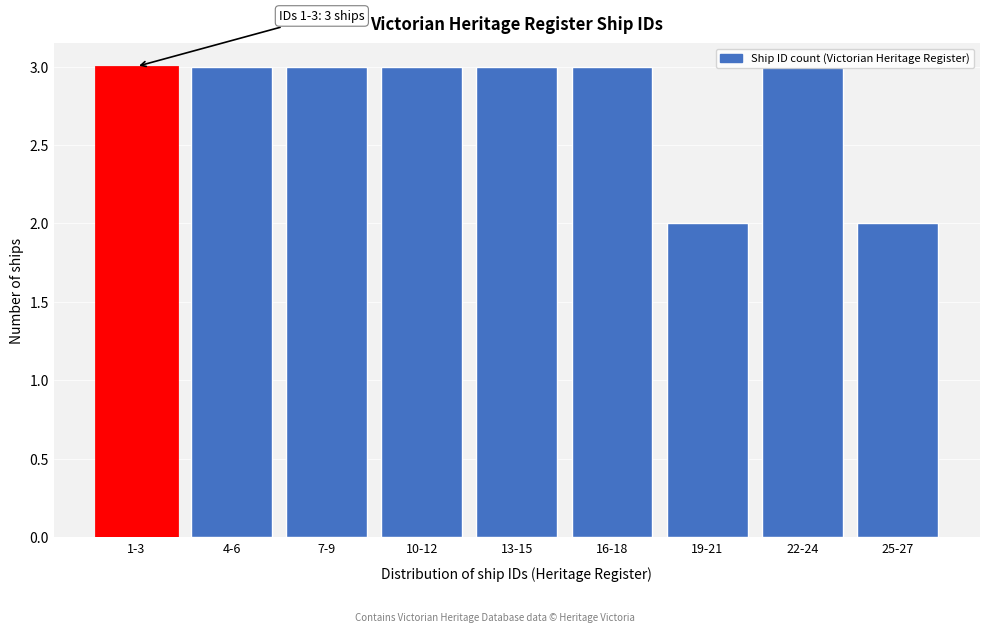

What is the sum of all values?

25